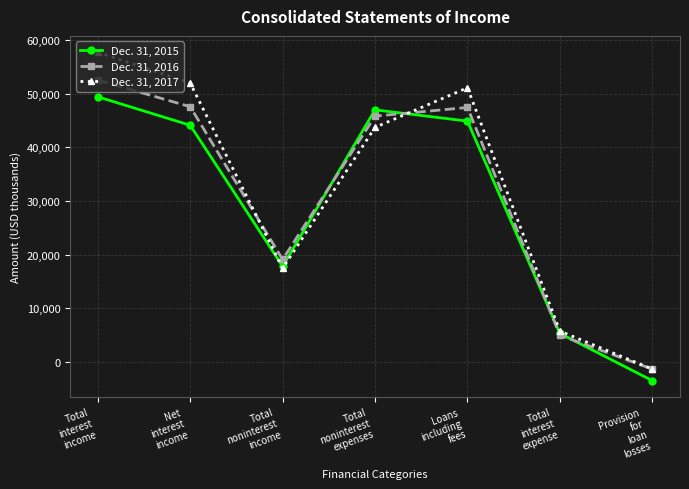

True or false: Dec. 31, 2016 and Dec. 31, 2015 cross at least once.

True